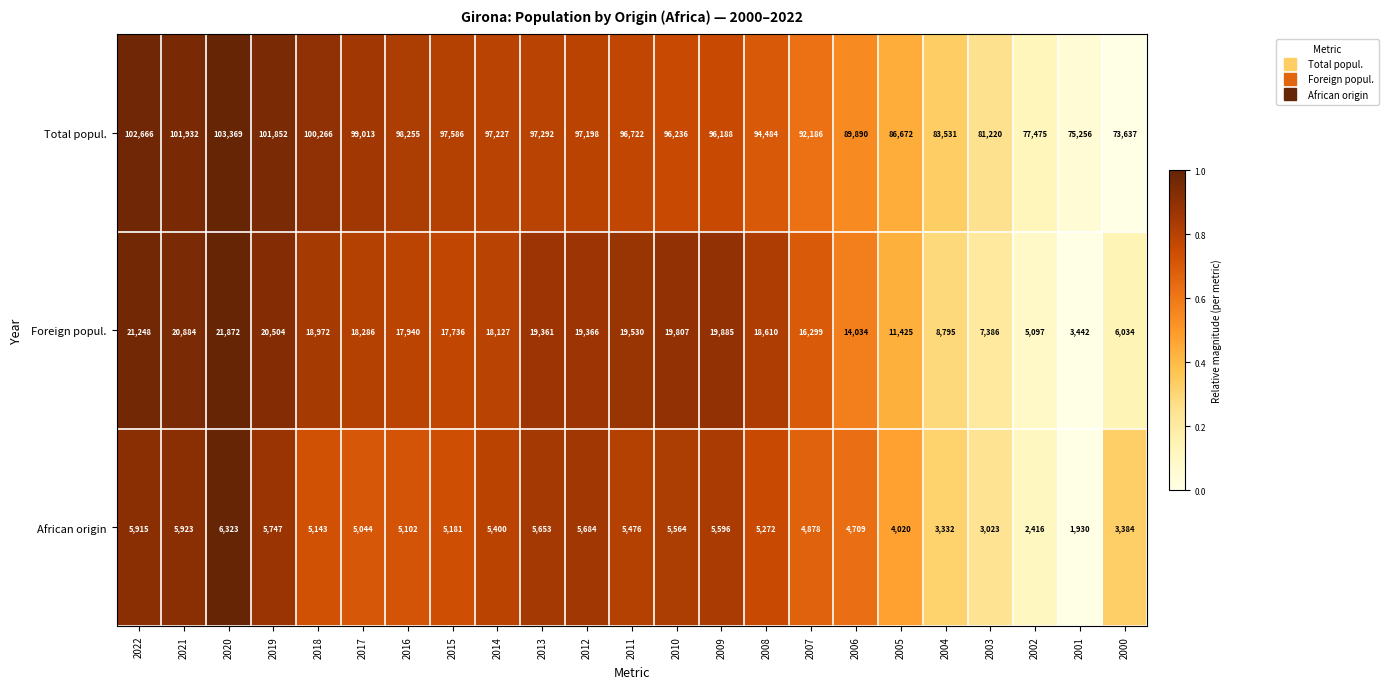

Is it true that Foreign popul. equals 23904 at 2007?

False